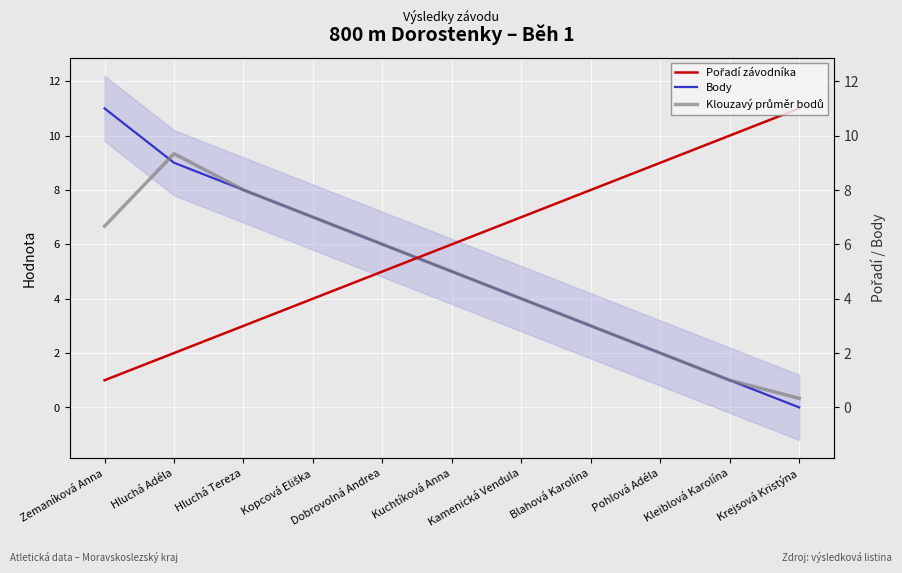

At which label is Body closest to 5?

Kuchtíková Anna